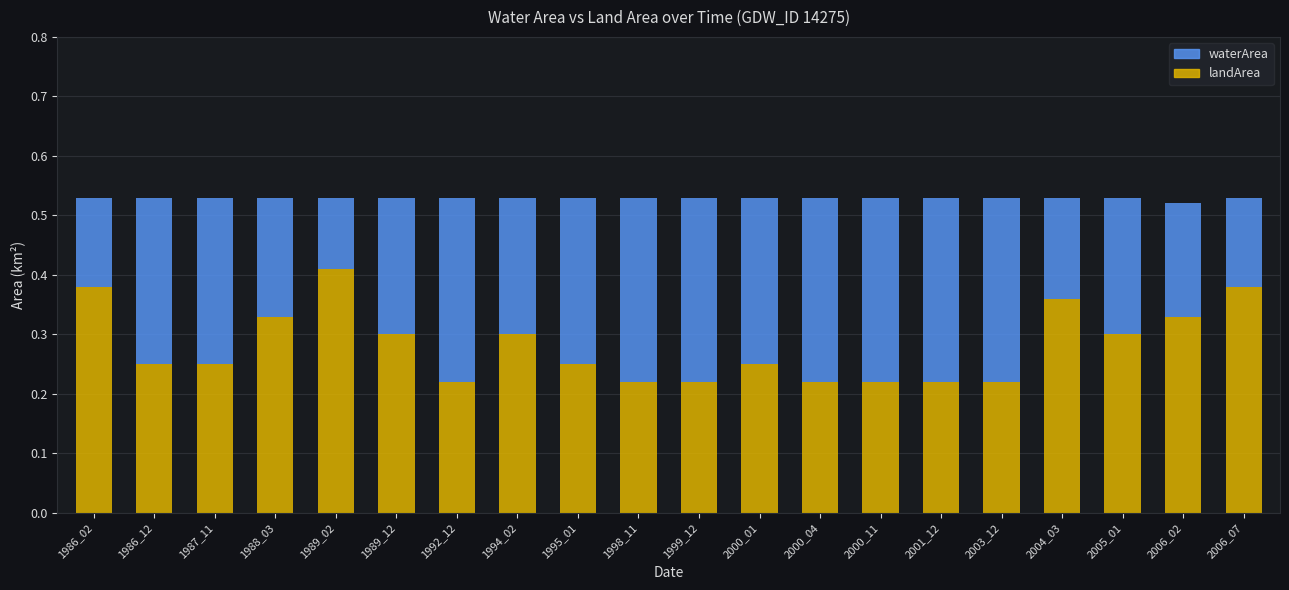

Which category has the highest value in the landArea series?

1989_02